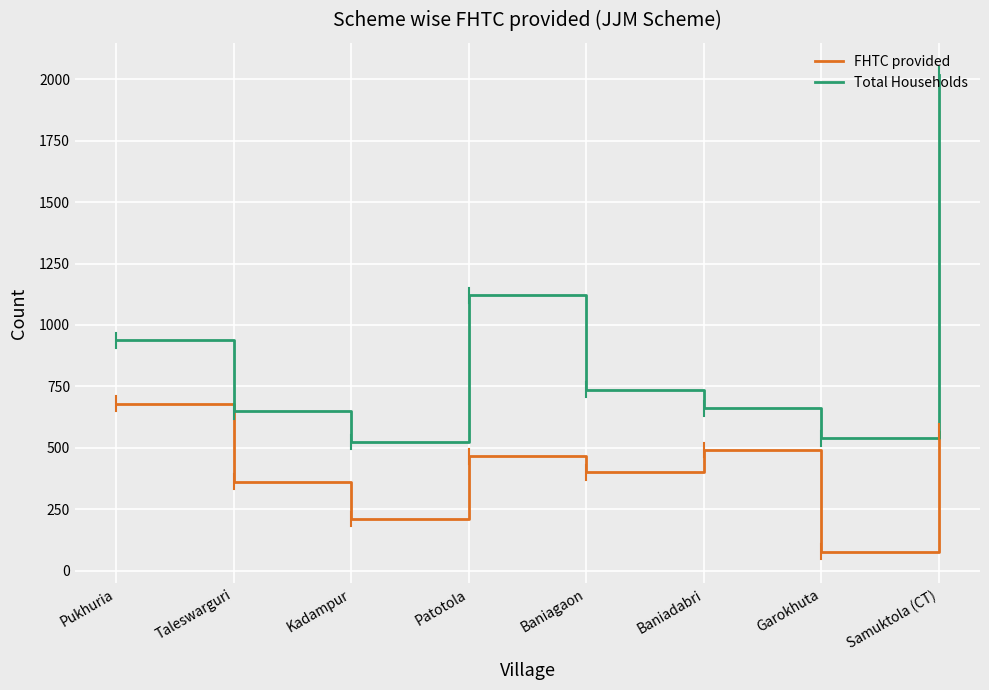

Reading left to right, list all the values displayed in this chart.

FHTC provided: Pukhuria=680	Taleswarguri=362	Kadampur=210	Patotola=466	Baniagaon=400	Baniadabri=491	Garokhuta=78	Samuktola (CT)=566
Total Households: Pukhuria=937	Taleswarguri=648	Kadampur=524	Patotola=1120	Baniagaon=736	Baniadabri=661	Garokhuta=539	Samuktola (CT)=2018